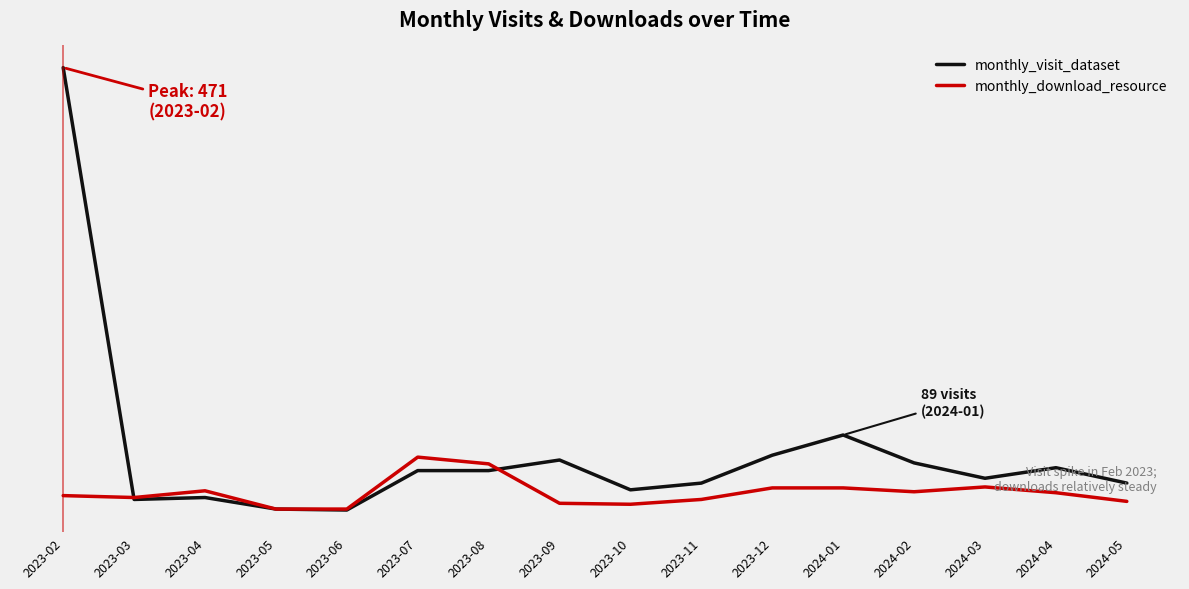

In monthly_download_resource, how many points are higher than both neighbors (excluding endpoints)?

3